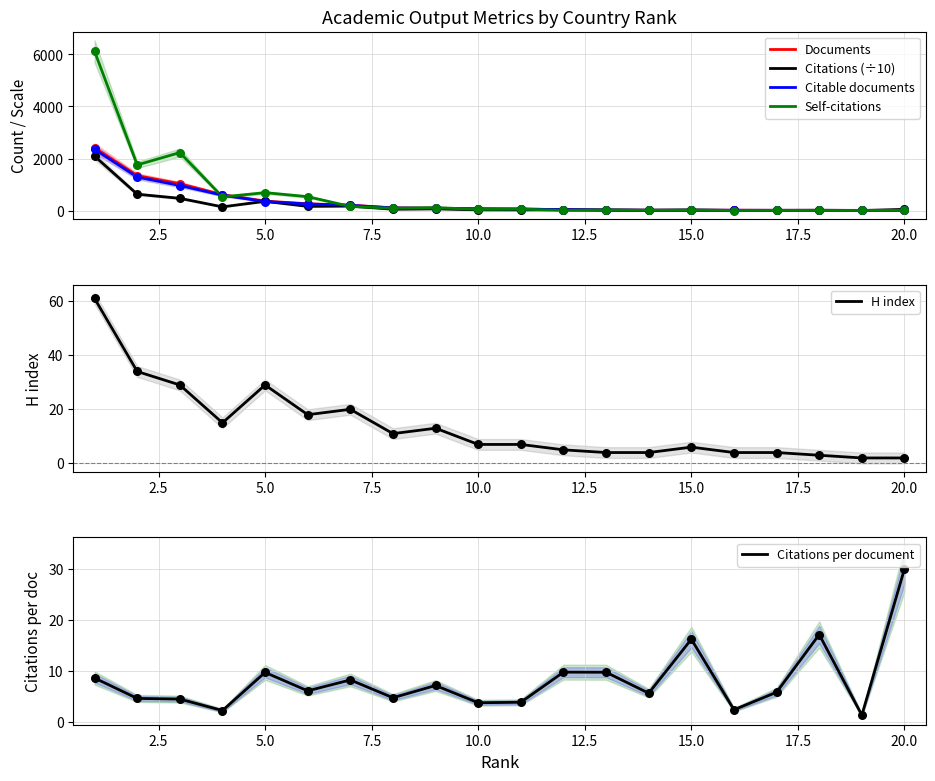

What are all the series names shown in the legend?

Documents, Citations (÷10), Citable documents, Self-citations, H index, Citations per document